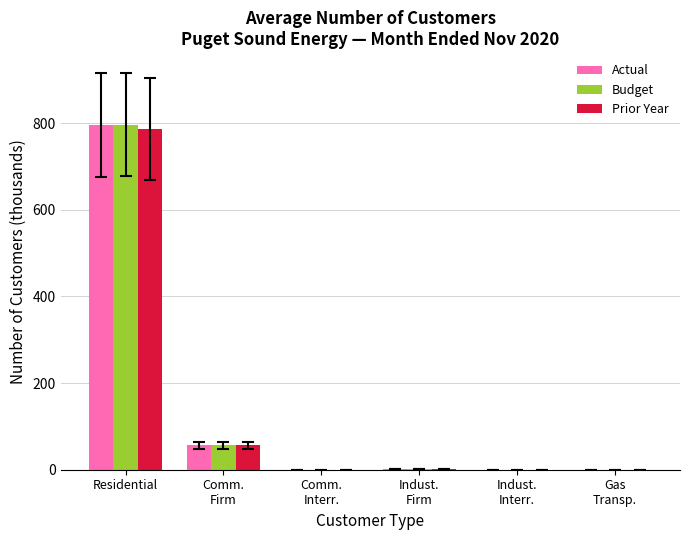

The value of Budget at Residential is 796.4. True or false?

True